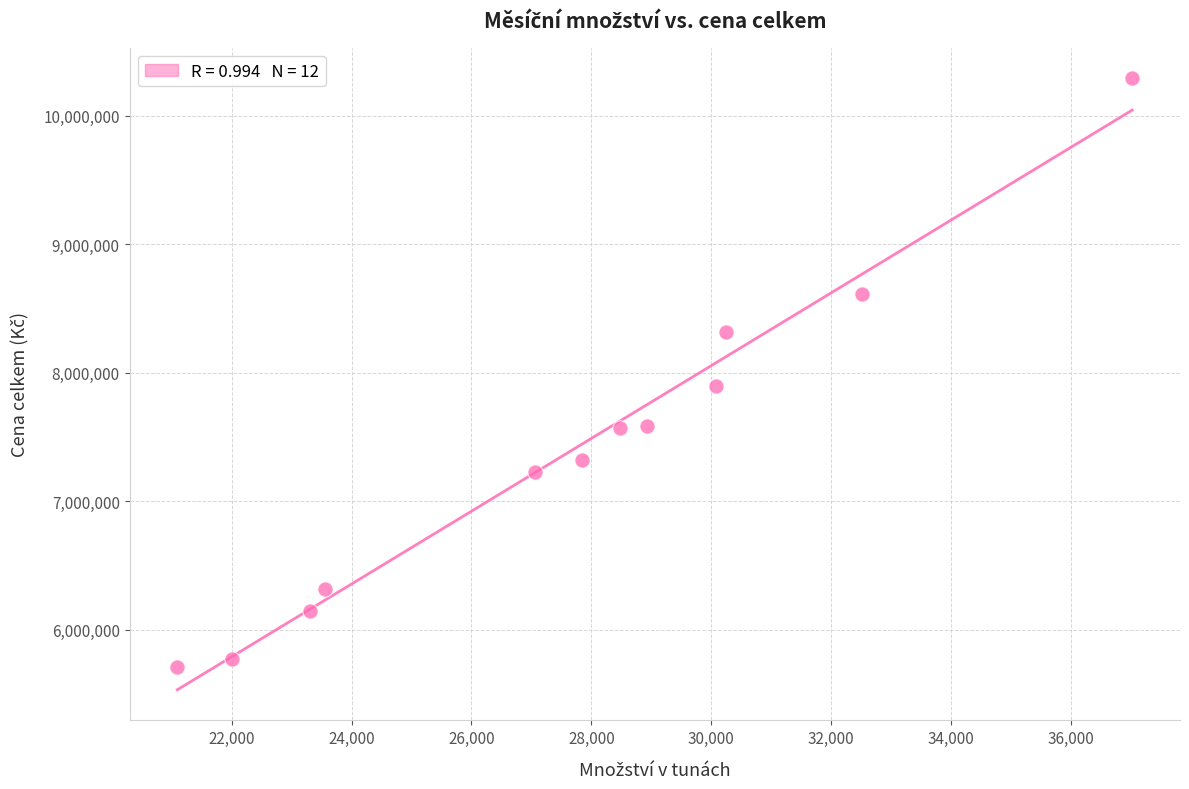

What is the range of Y values (max minus min)?

4585734